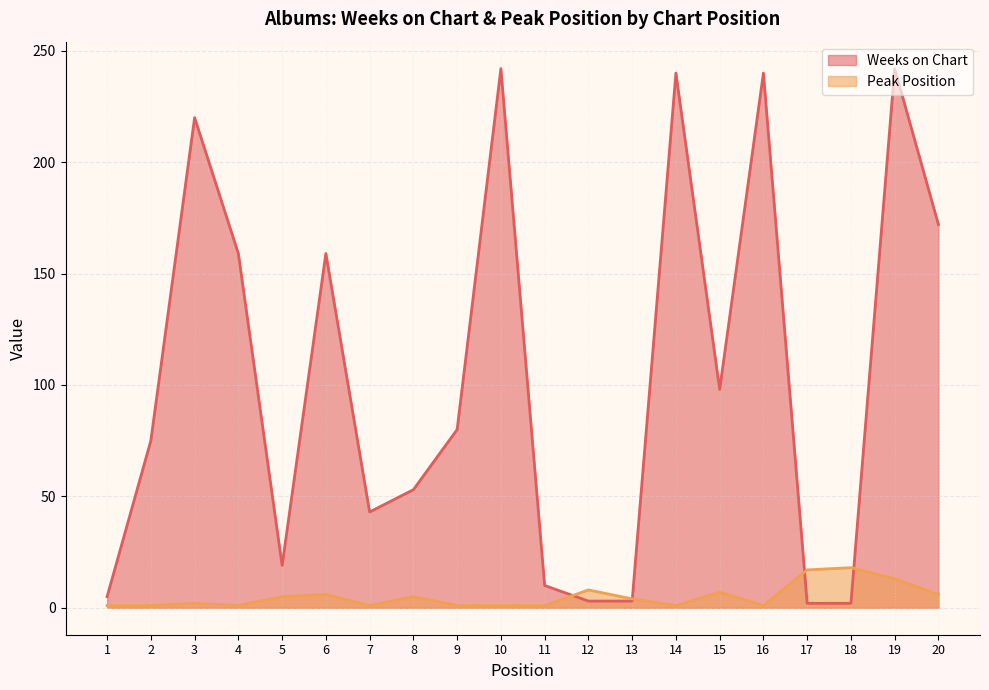

Reading left to right, what are all the values shown in this chart?

Weeks on Chart: 5	75	220	159	19	159	43	53	80	242	10	3	3	240	98	240	2	2	242	172
Peak Position: 1	1	2	1	5	6	1	5	1	1	1	8	4	1	7	1	17	18	13	6